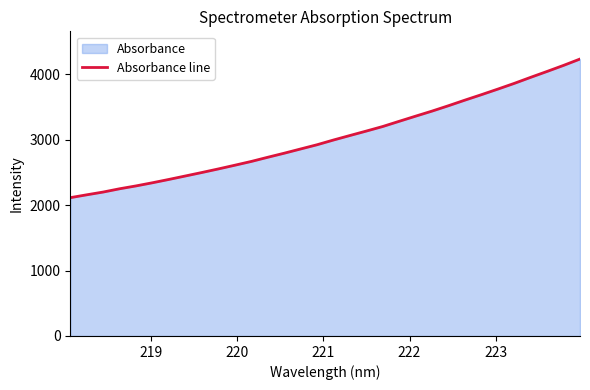

What is the maximum value shown in the chart?

4230.6